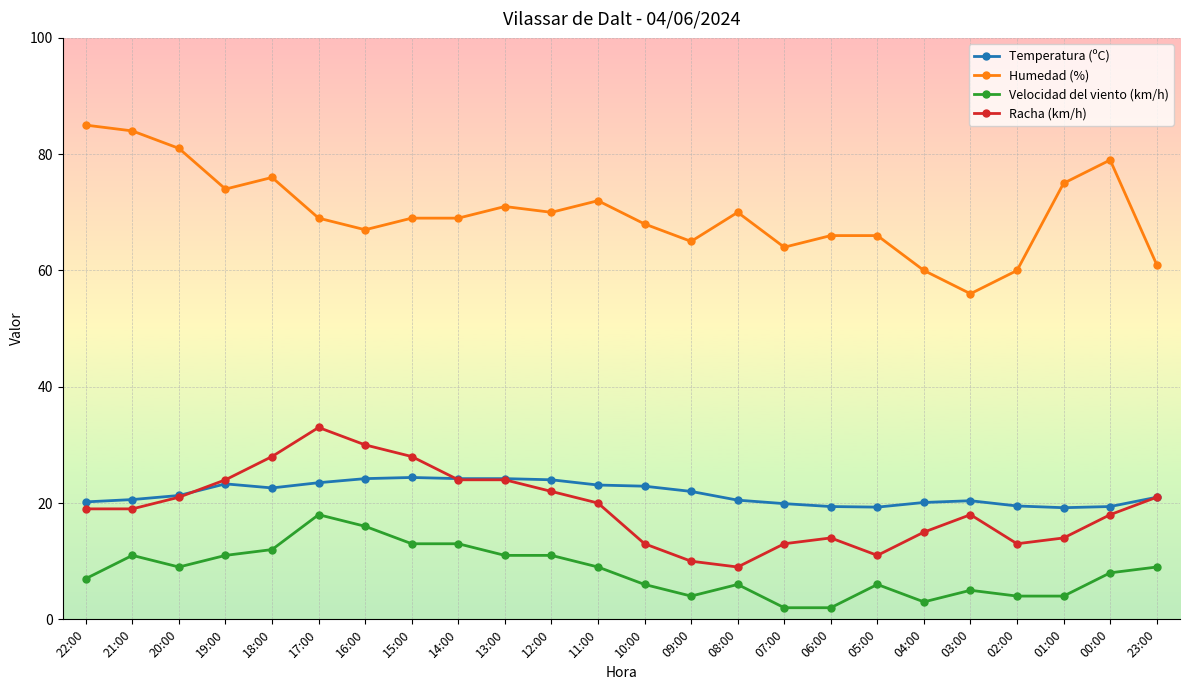

What are all the series names shown in the legend?

Temperatura (ºC), Humedad (%), Velocidad del viento (km/h), Racha (km/h)